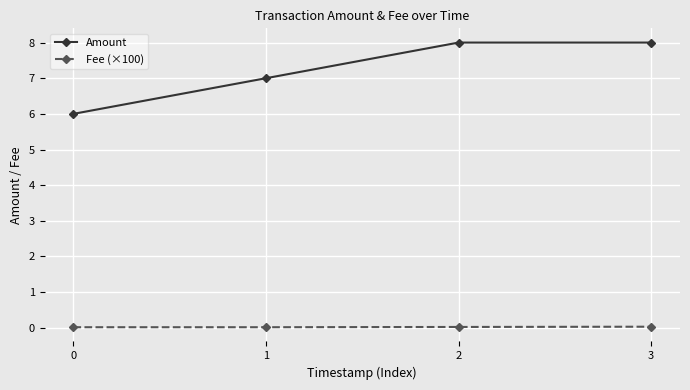

What is the maximum value shown in the chart?

8.0